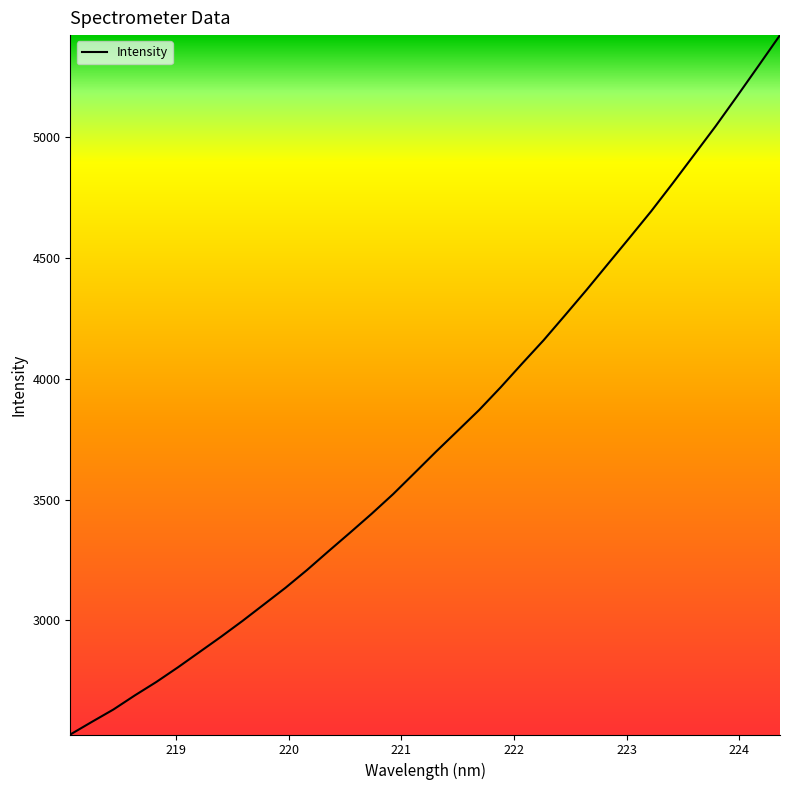

What is the average value?

3764.4